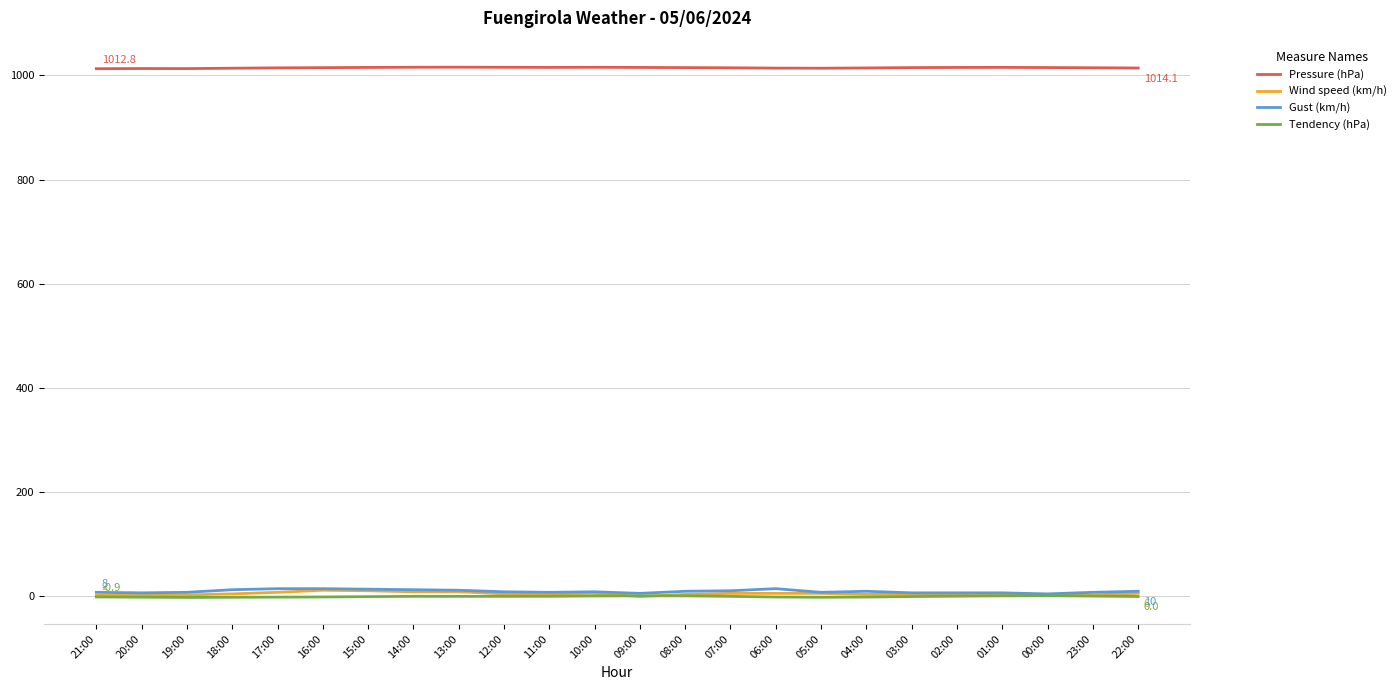

What is the highest value of the Pressure (hPa) series?

1015.7